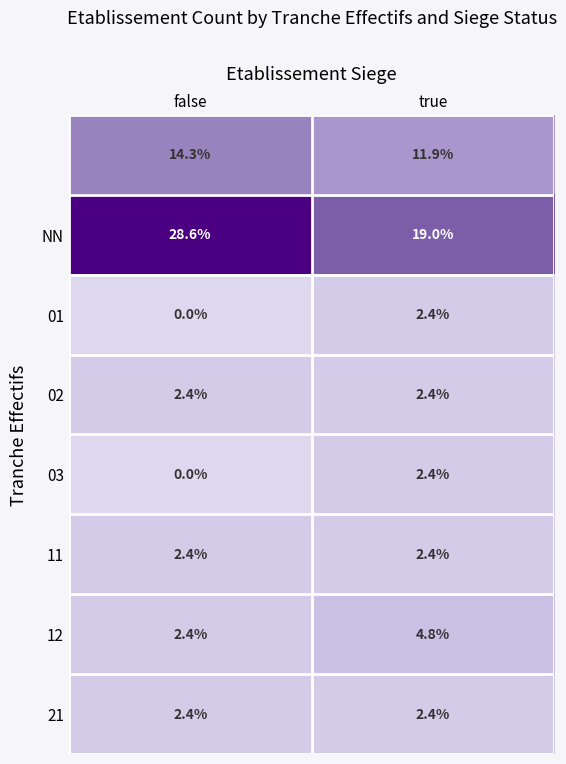

What is the total value across all series at true?

47.7